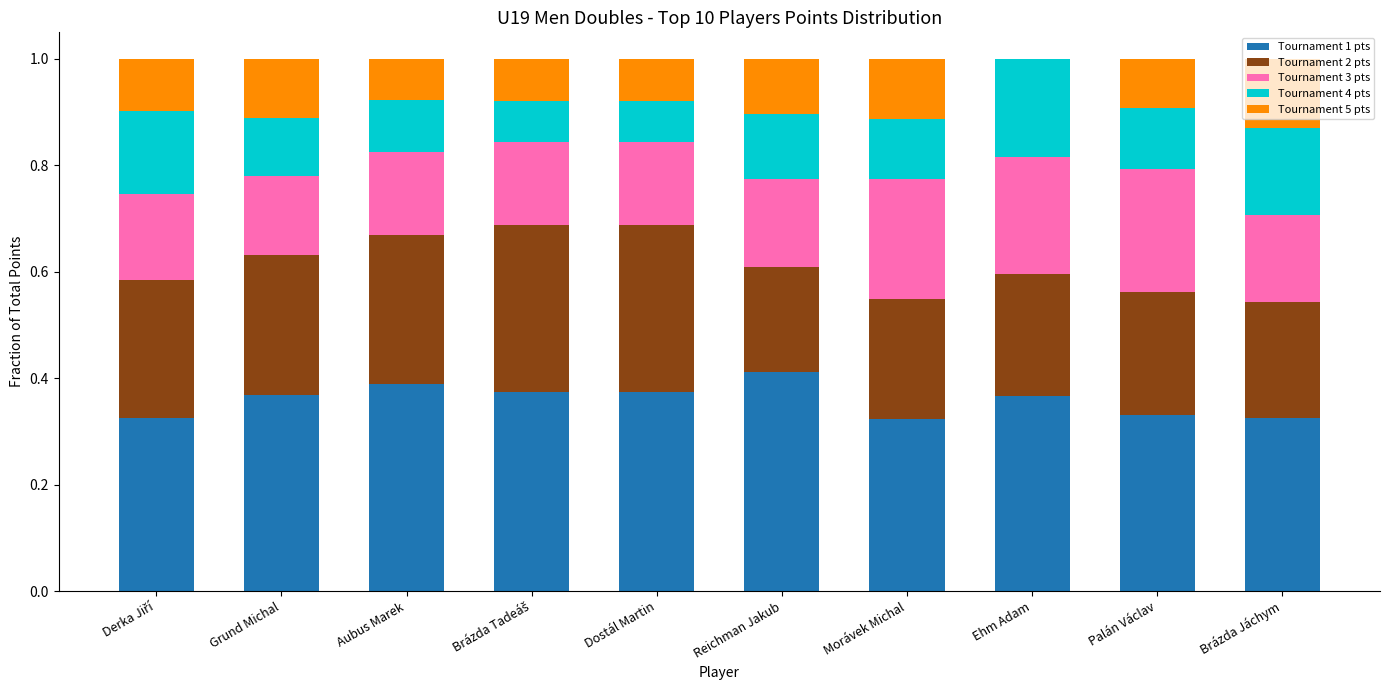

What is the total value across all series at Brázda Jáchym?

1.0